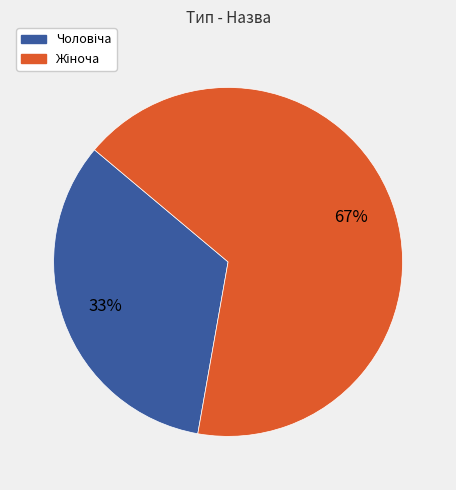

Is there any slice that represents more than half of the pie?

Yes